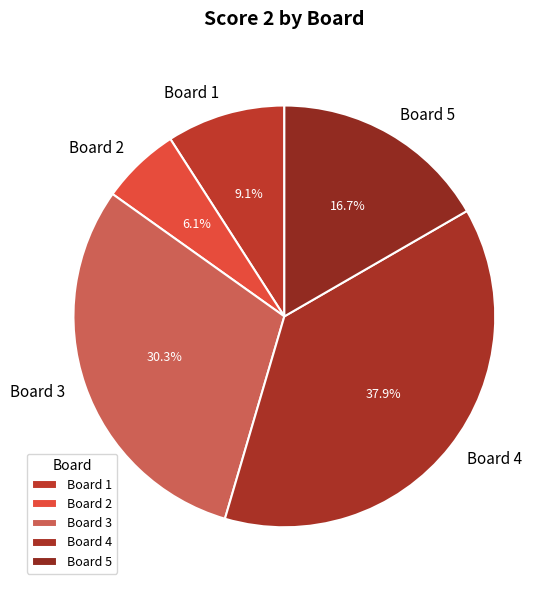

What is the largest slice in the pie chart?

Board 4